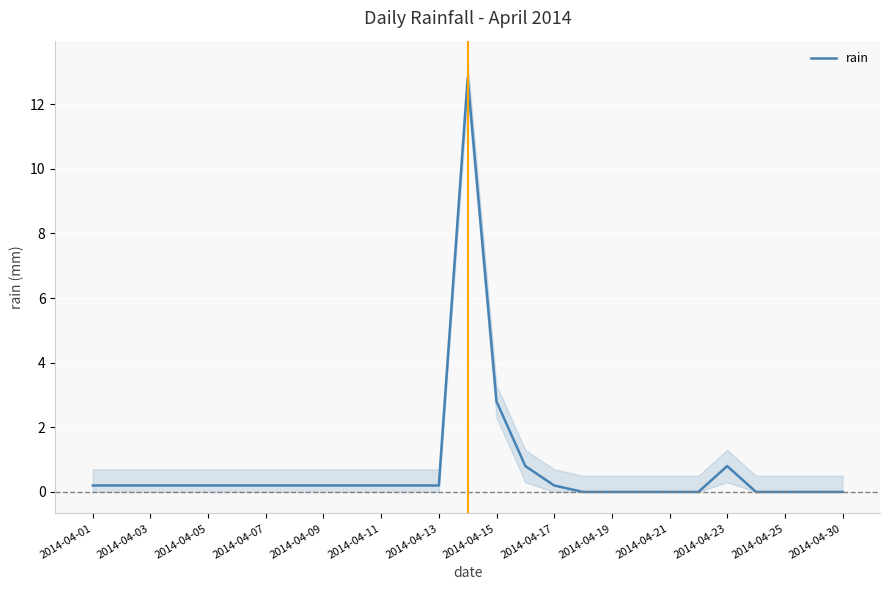

Which has a higher value, 25 or 2014-04-01?

2014-04-01